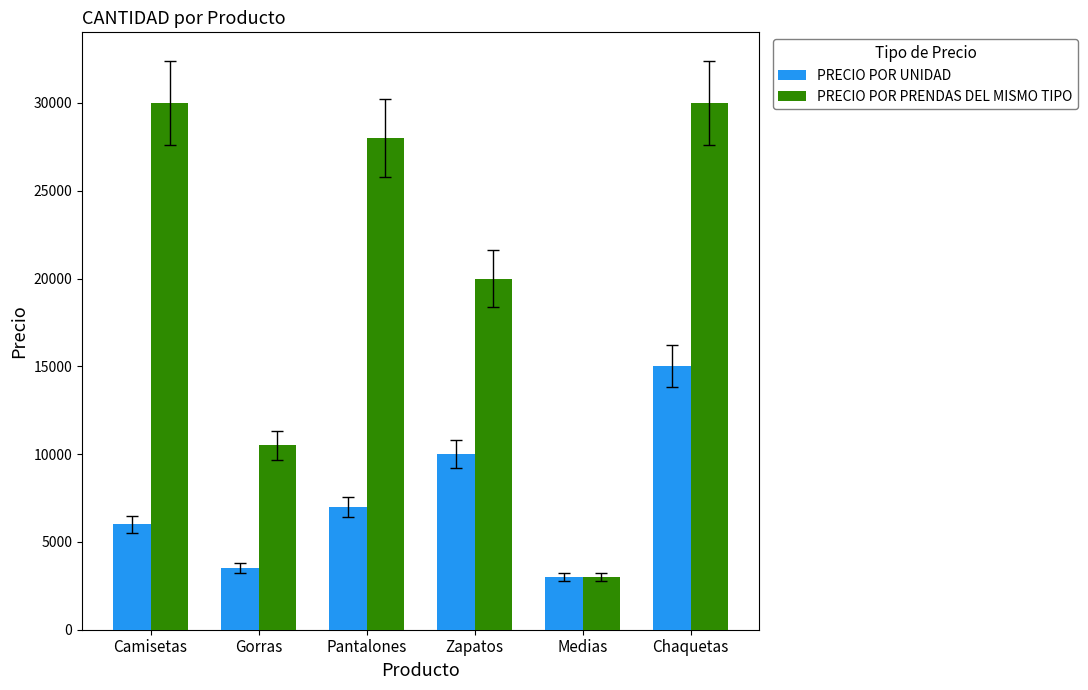

Reading right to left, list all the values displayed in this chart.

PRECIO POR UNIDAD: 15000	3000	10000	7000	3500	6000
PRECIO POR PRENDAS DEL MISMO TIPO: 30000	3000	20000	28000	10500	30000